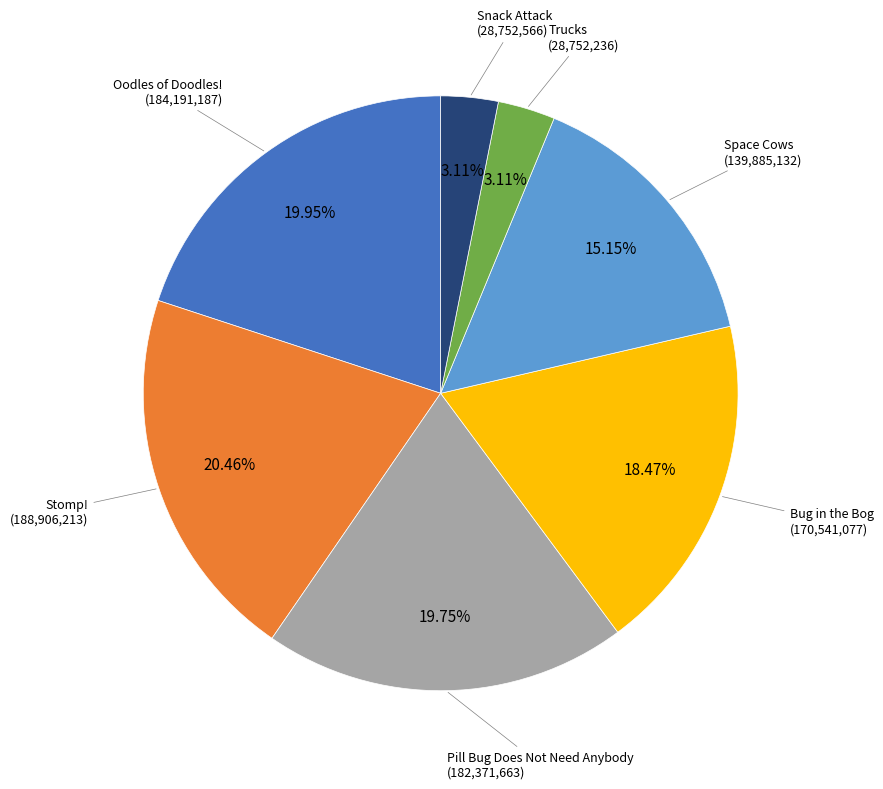

Is there a majority slice in this chart?

No